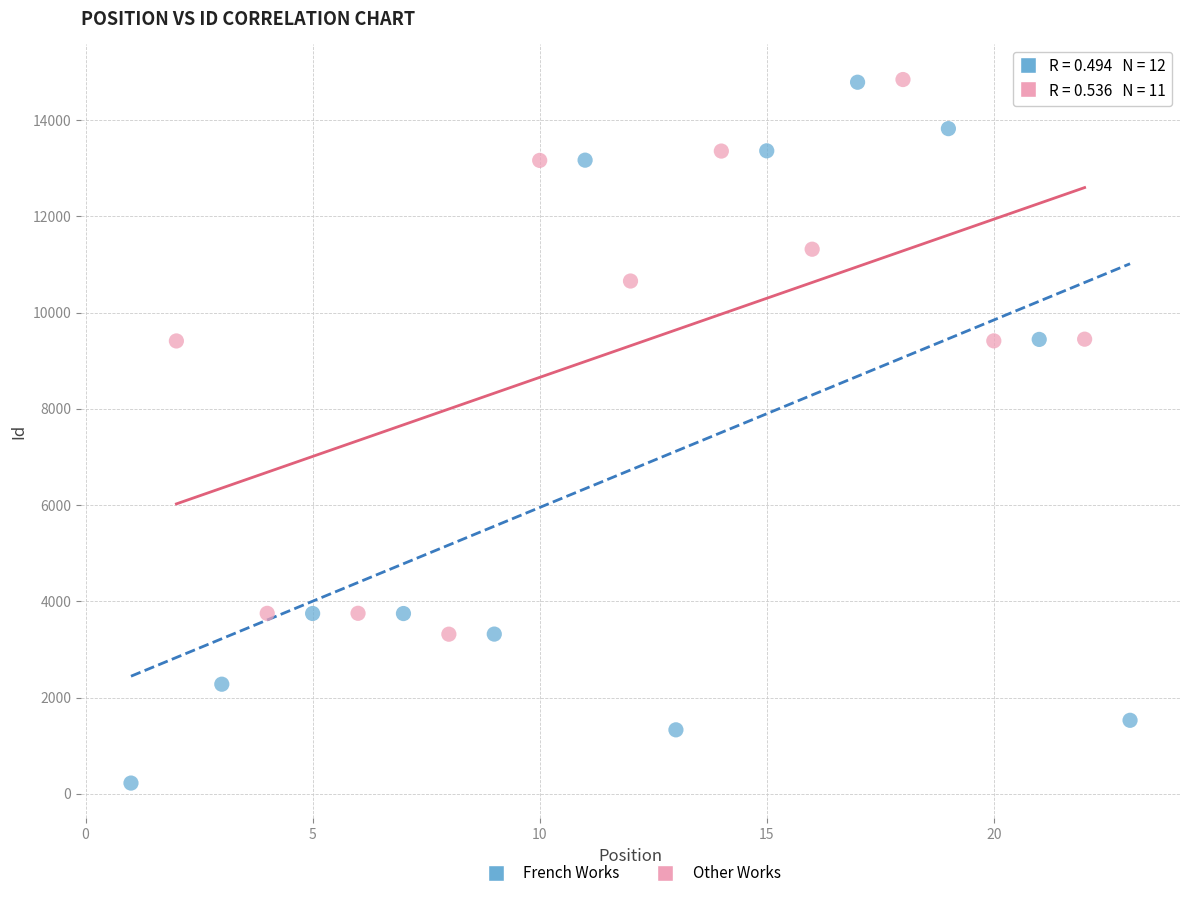

Which series has the widest spread of Y values?

French Works